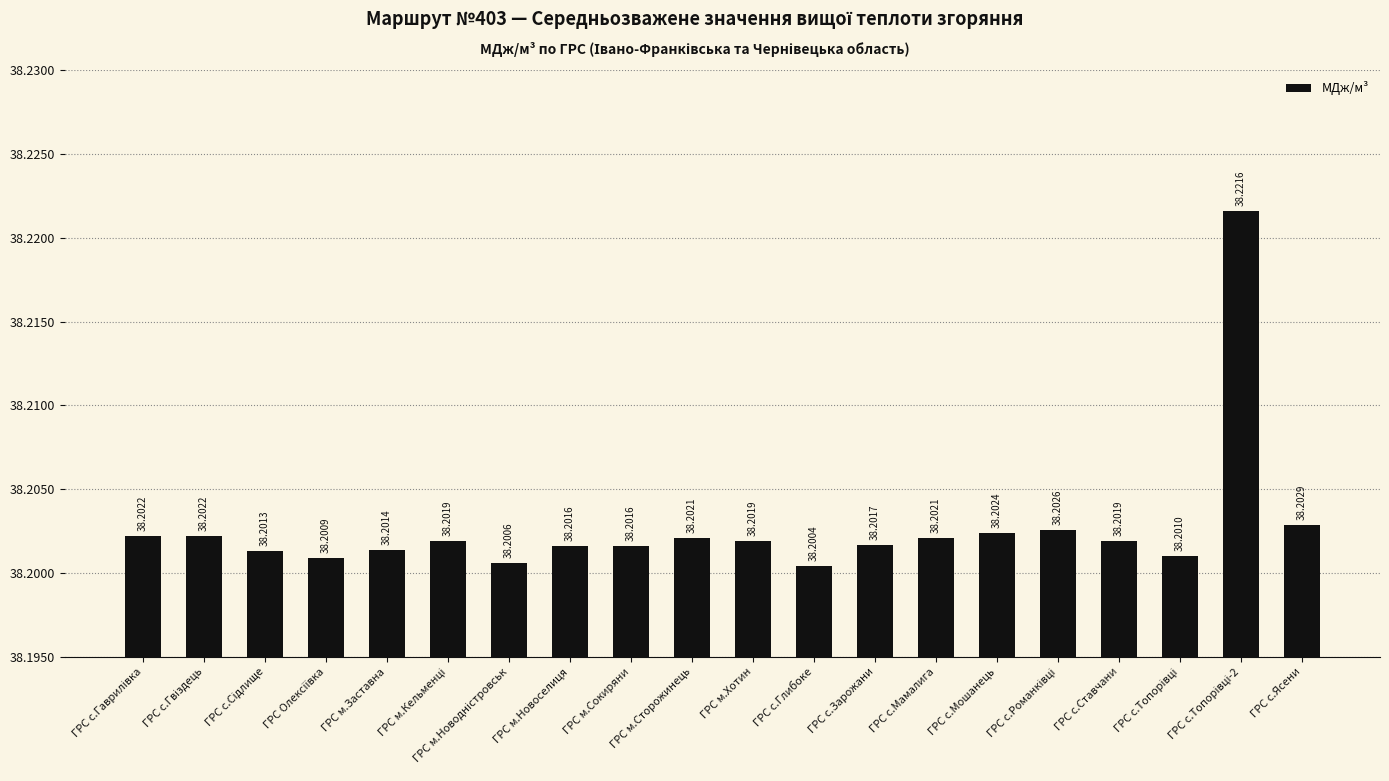

Which category has the lowest value across all series?

ГРС с.Глибоке